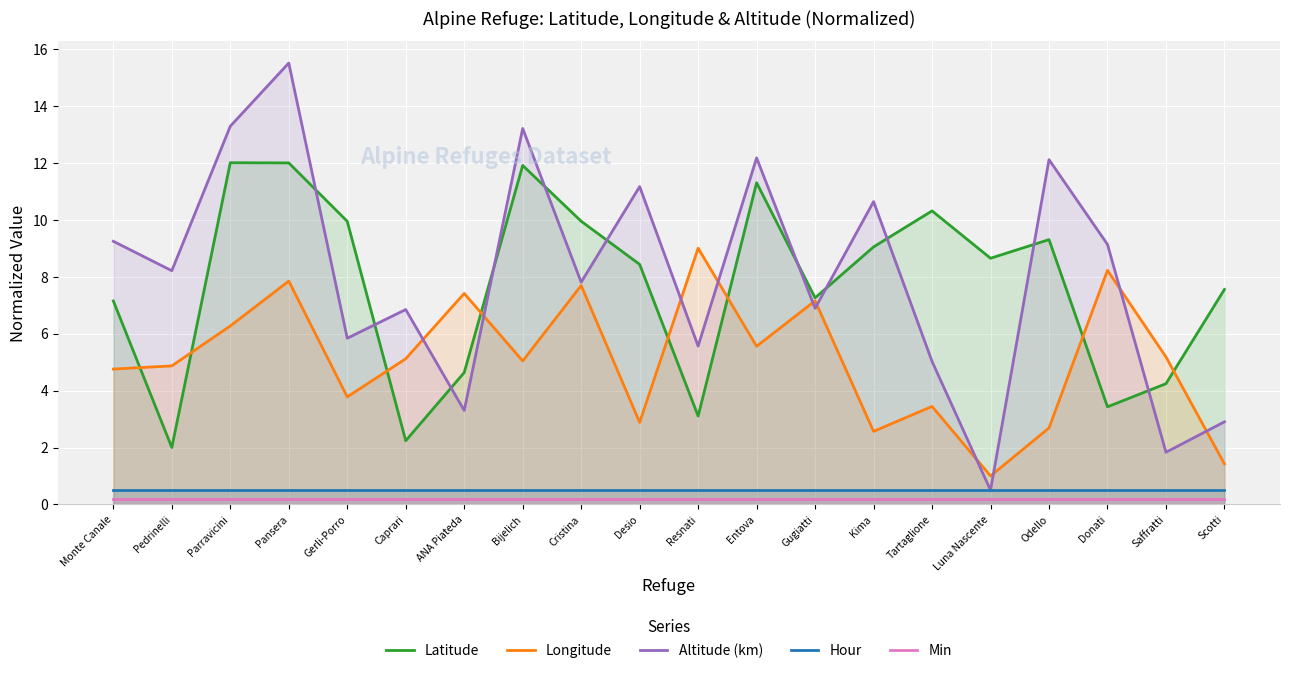

At which label does Longitude reach its minimum?

Luna Nascente